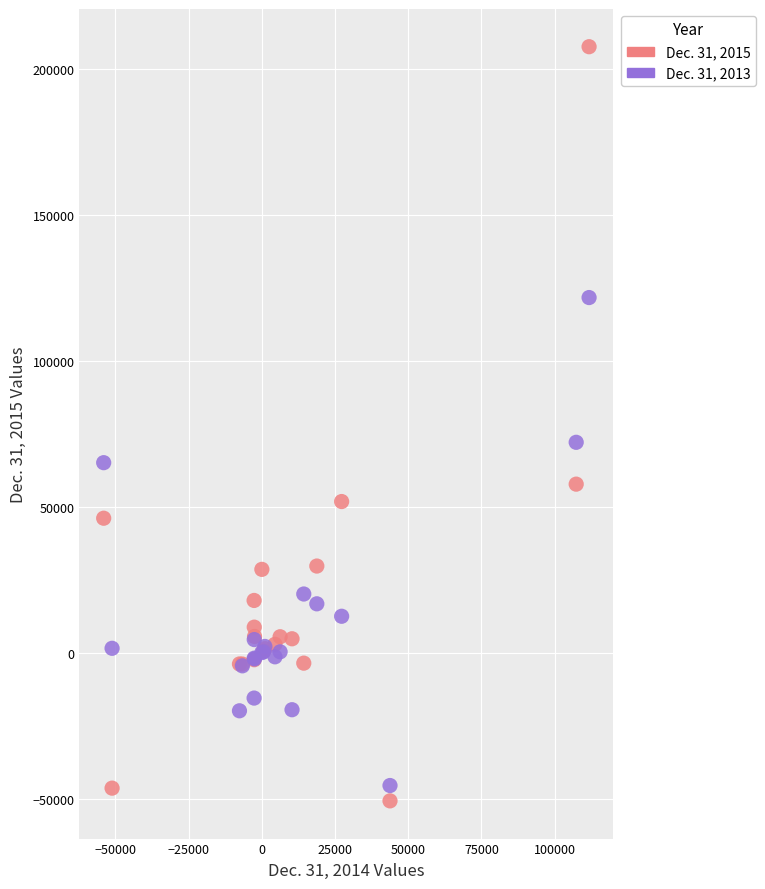

What is the X range (max minus min) for the scatter plot?

165803